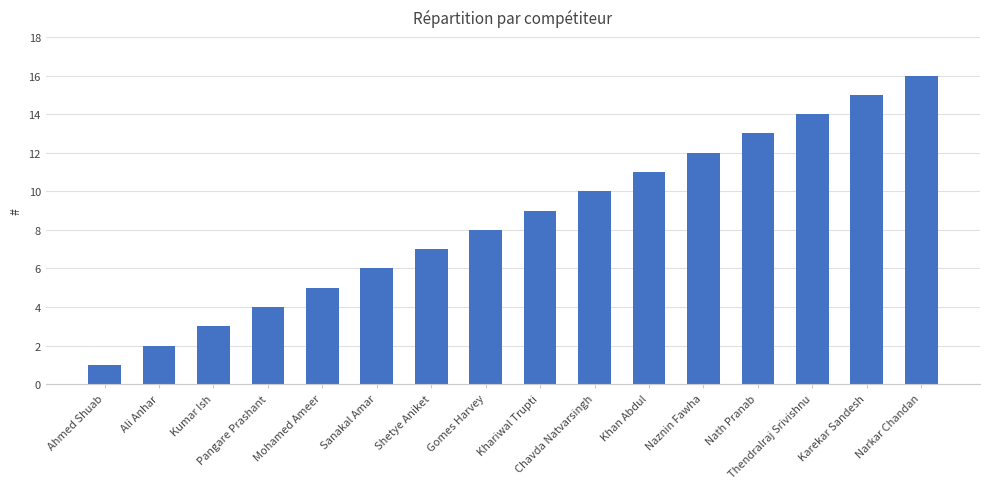

What is the difference between the values at Shetye Aniket and Narkar Chandan?

9